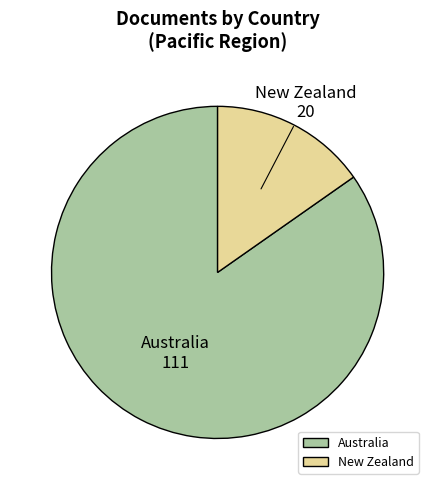

Is the sum of New Zealand and Australia greater than half?

Yes